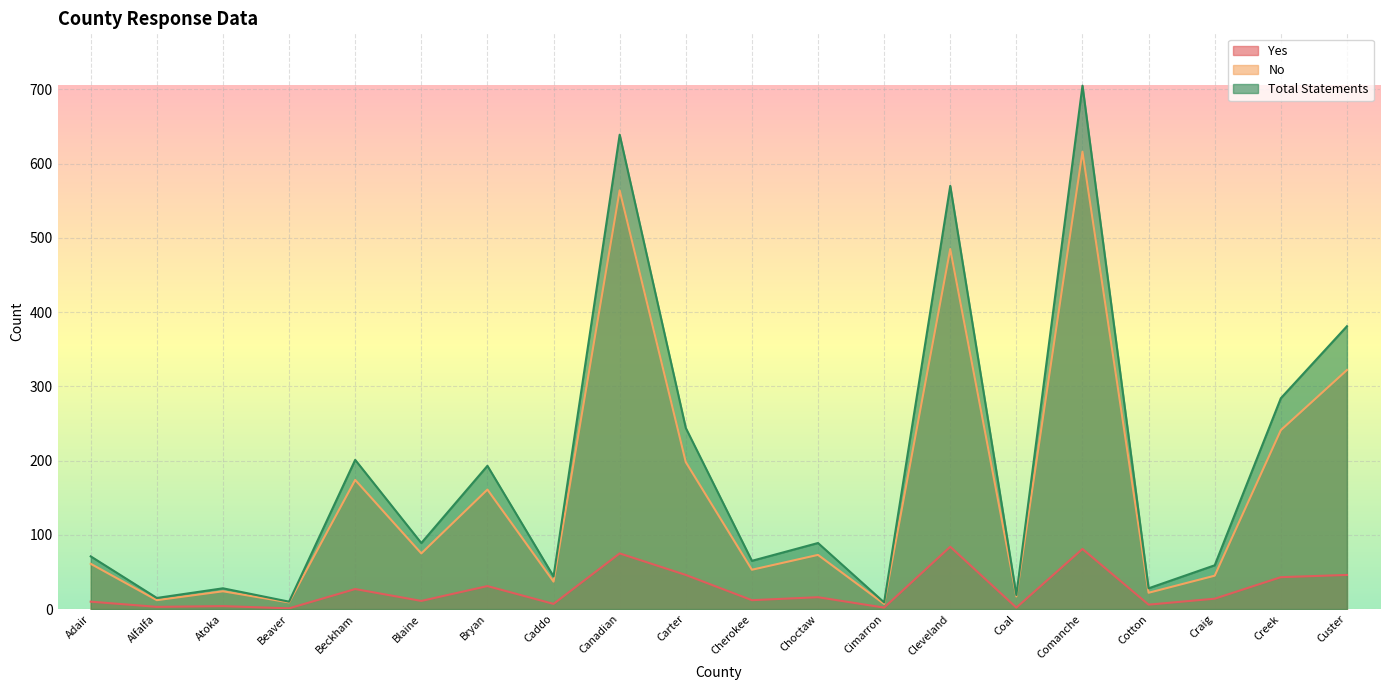

List the labels in order of No value, largest first.

Comanche, Canadian, Cleveland, Custer, Creek, Carter, Beckham, Bryan, Blaine, Choctaw, Adair, Cherokee, Craig, Caddo, Atoka, Cotton, Coal, Alfalfa, Beaver, Cimarron